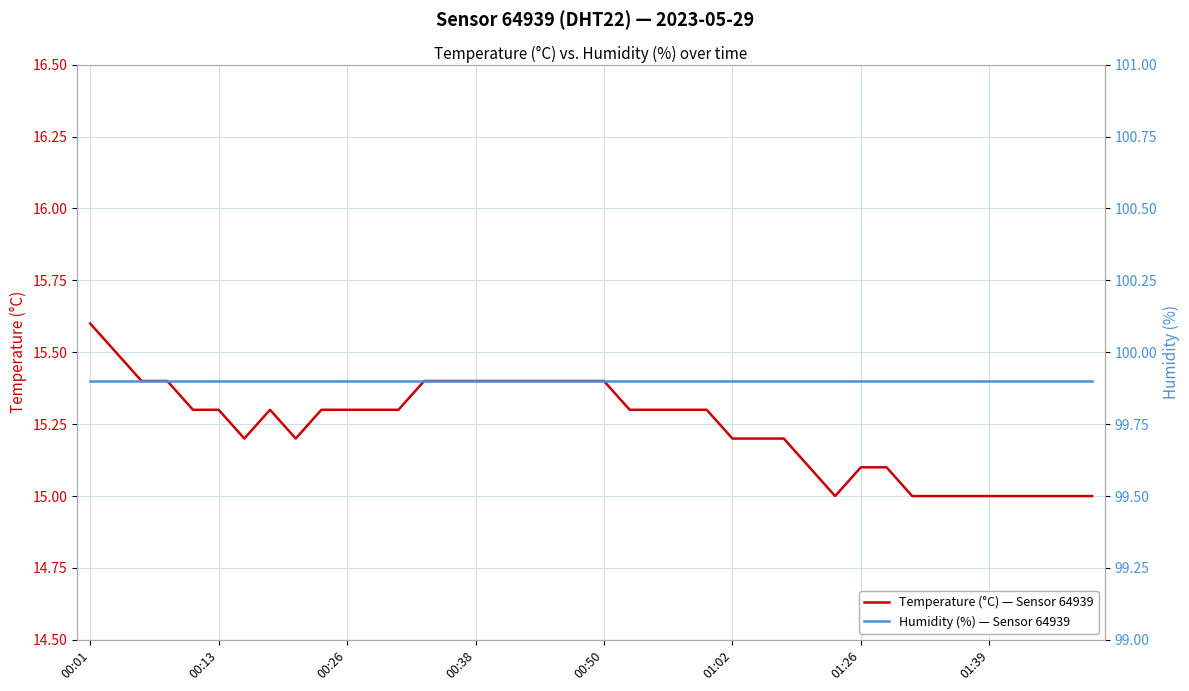

Reading left to right, what are all the values shown in this chart?

Temperature (°C) — Sensor 64939: 15.6	15.5	15.4	15.4	15.3	15.3	15.2	15.3	15.2	15.3	15.3	15.3	15.3	15.4	15.4	15.4	15.4	15.4	15.4	15.4	15.4	15.3	15.3	15.3	15.3	15.2	15.2	15.2	15.1	15.0	15.1	15.1	15.0	15.0	15.0	15.0	15.0	15.0	15.0	15.0
Humidity (%) — Sensor 64939: 99.9	99.9	99.9	99.9	99.9	99.9	99.9	99.9	99.9	99.9	99.9	99.9	99.9	99.9	99.9	99.9	99.9	99.9	99.9	99.9	99.9	99.9	99.9	99.9	99.9	99.9	99.9	99.9	99.9	99.9	99.9	99.9	99.9	99.9	99.9	99.9	99.9	99.9	99.9	99.9